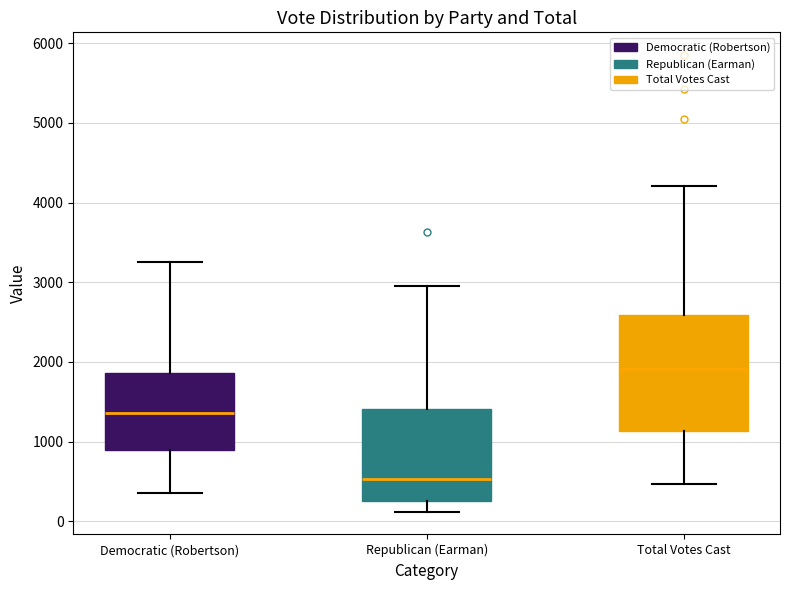

Reading left to right, transcribe this box plot: for each box, give where its median line is, the range the box spans, and where its two whiskers end, as read against the y-axis. The values are not printed on the chart, so give them approximately, as read against the axis.

Democratic (Robertson): median 1400, box 900 to 1900, whiskers 400 to 3300
Republican (Earman): median 500, box 300 to 1400, whiskers 100 to 3000
Total Votes Cast: median 1900, box 1100 to 2600, whiskers 500 to 4200